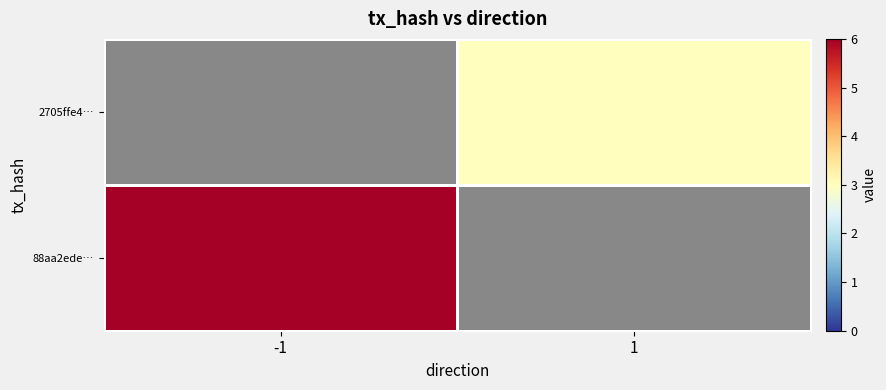

How many distinct data groups are displayed?

2